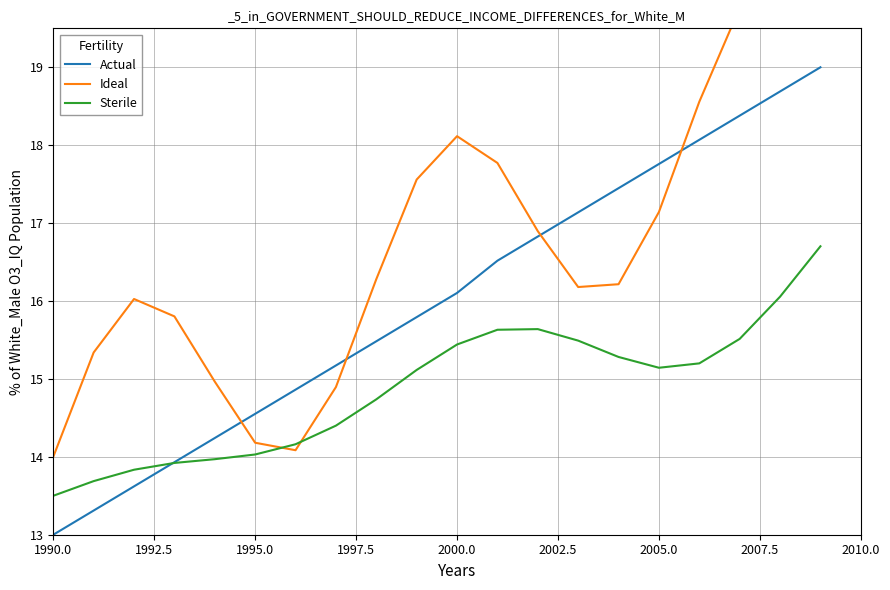

Which category has the lowest value in the Sterile series?

1990.0